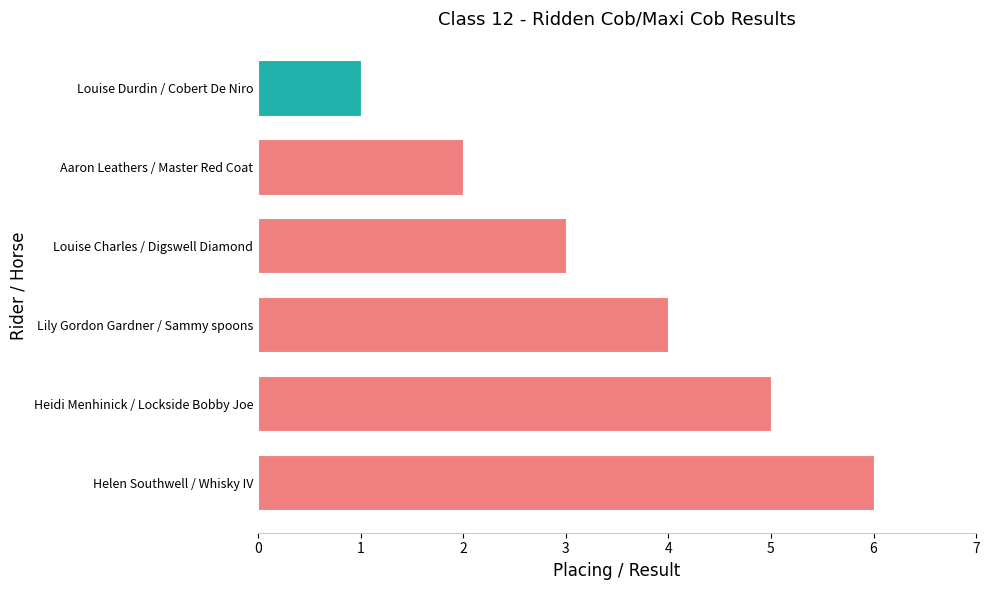

Which label corresponds to the largest value in the chart?

Helen Southwell / Whisky IV